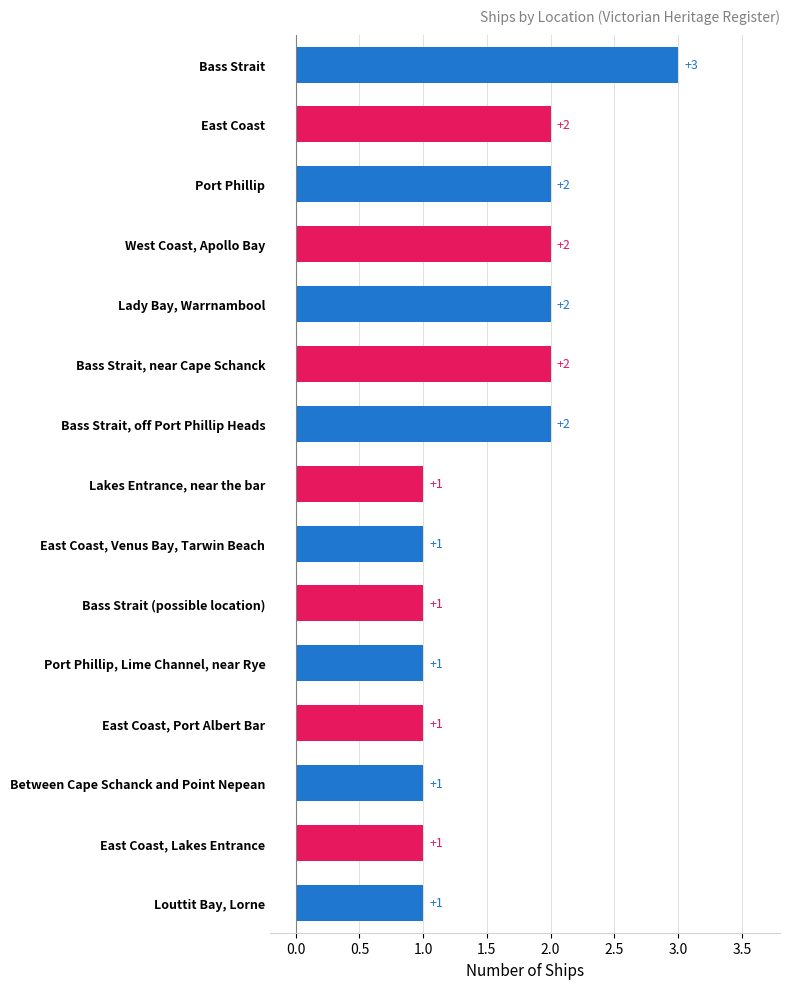

Which has a higher value, East Coast, Port Albert Bar or Lady Bay, Warrnambool?

Lady Bay, Warrnambool